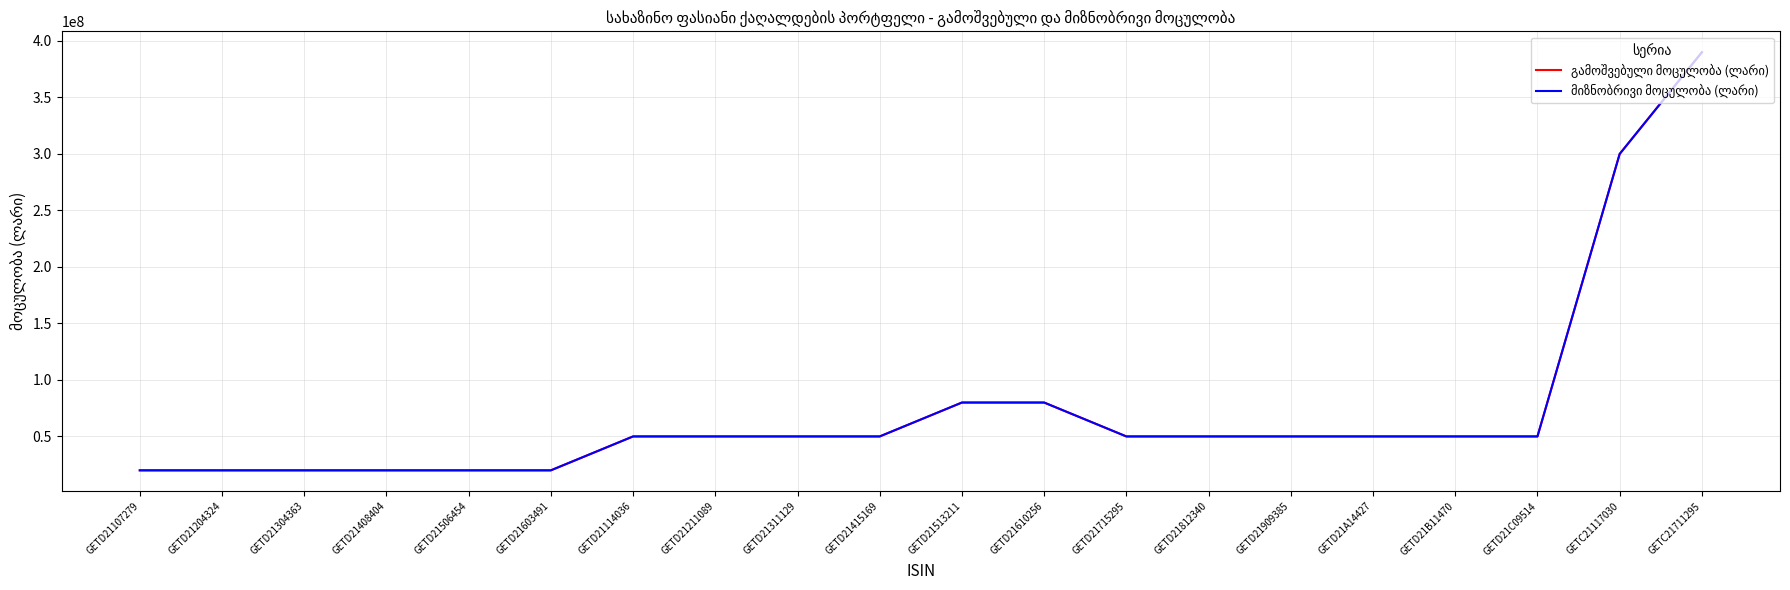

What is the difference between the მიზნობრივი მოცულობა (ლარი) values at GETD21513211 and GETD21408404?

60000000